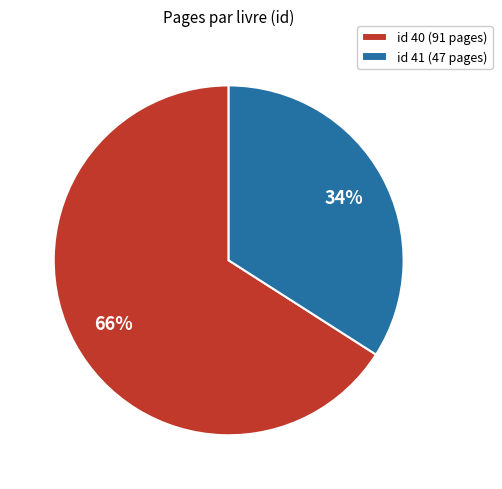

Approximately how many times larger is the value at id 41 (47 pages) compared to id 40 (91 pages)?

0.5